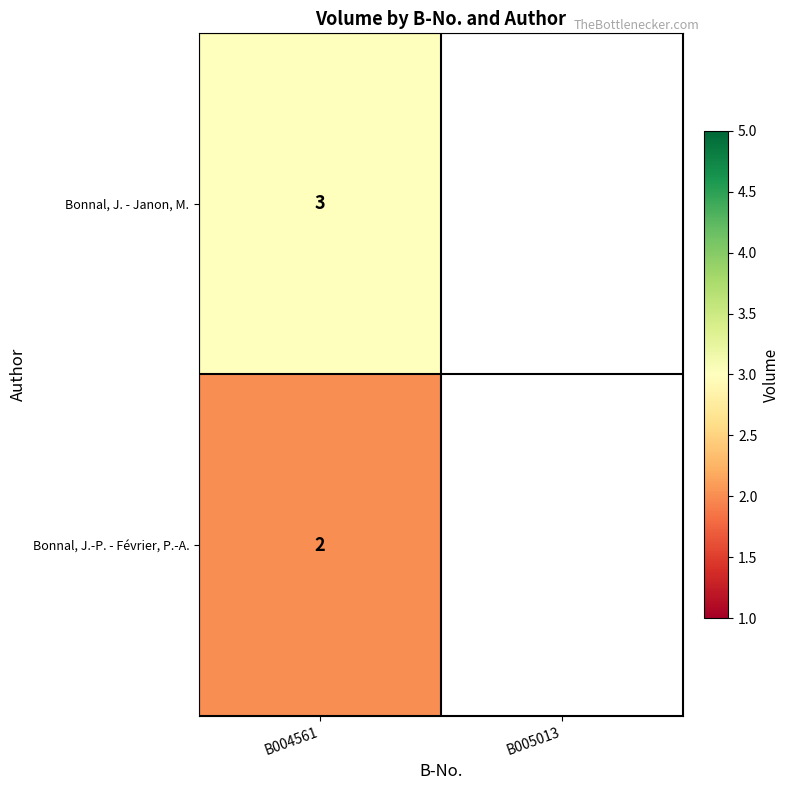

Is it true that Bonnal, J. - Janon, M. equals 5 at B004561?

False